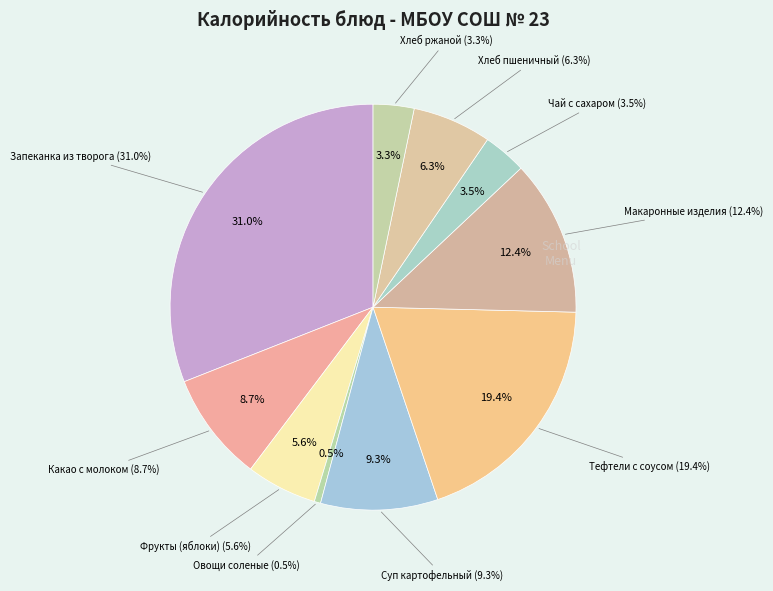

To the nearest percent, what percentage of the pie is Макаронные изделия?

12%